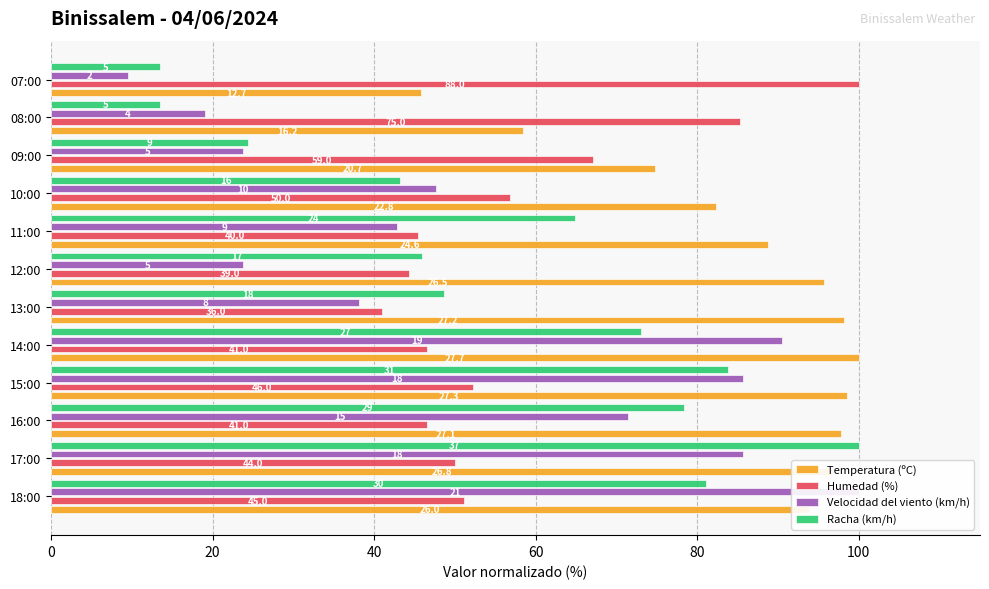

Which series changed the most between 15:00 and 07:00?

Velocidad del viento (km/h)